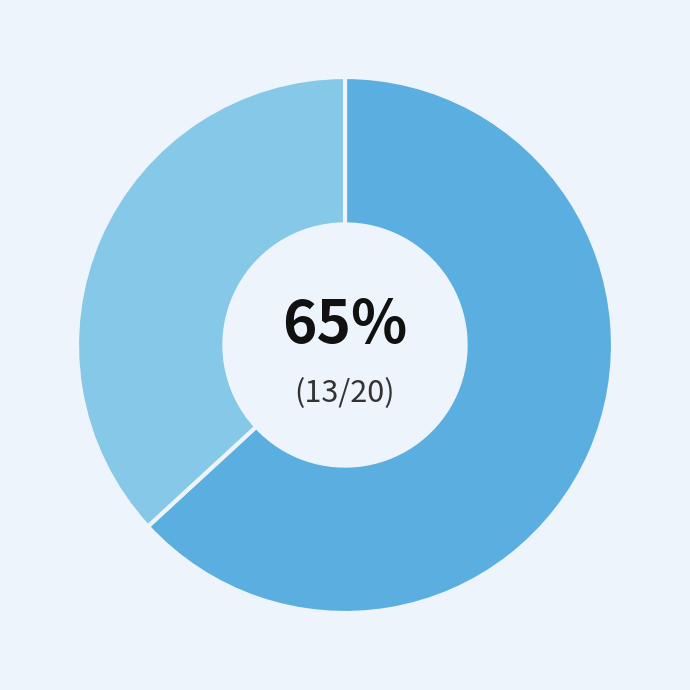

To the nearest percent, what is the combined percentage of S1 and S2?

100%